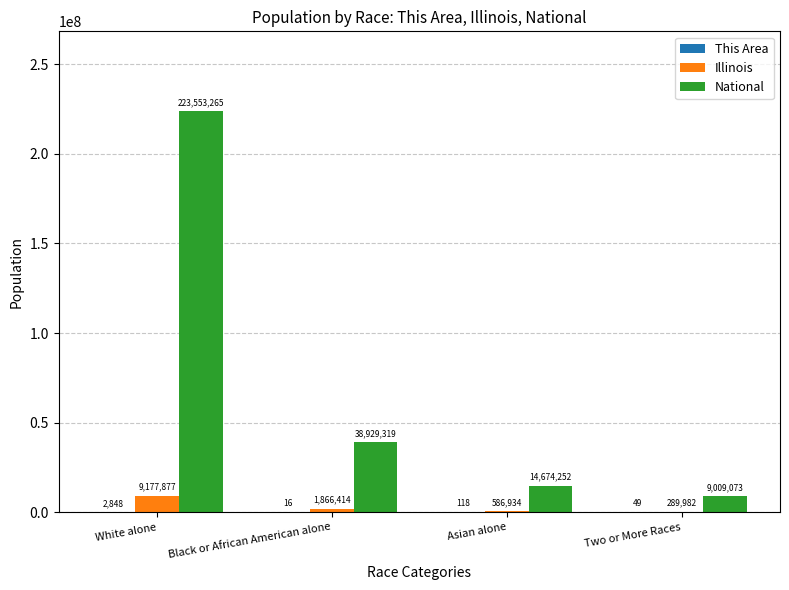

Where does the National series first go above 38929319?

White alone